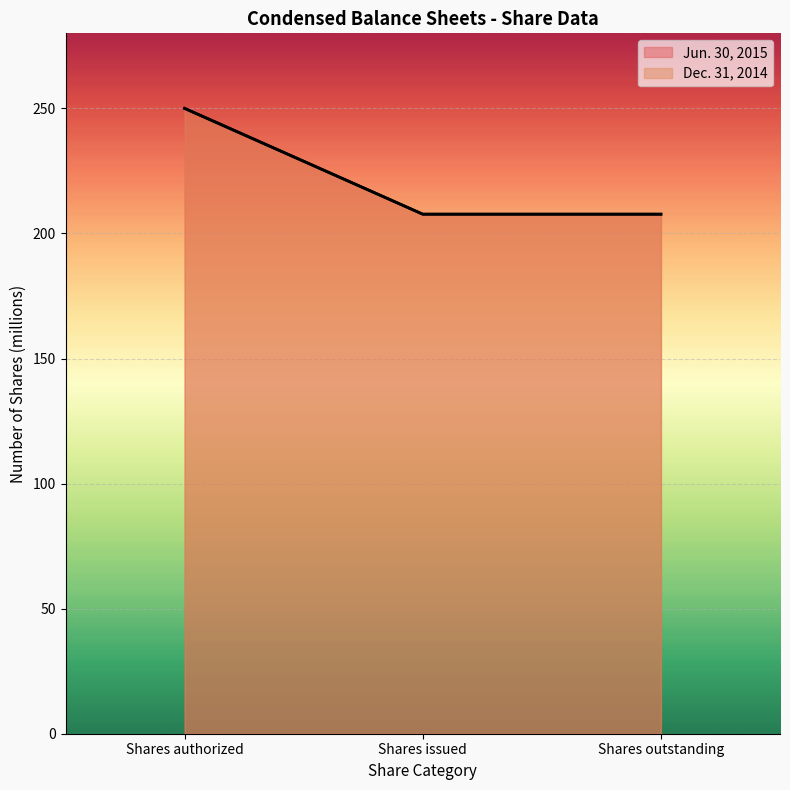

What position from the left is Shares outstanding?

3